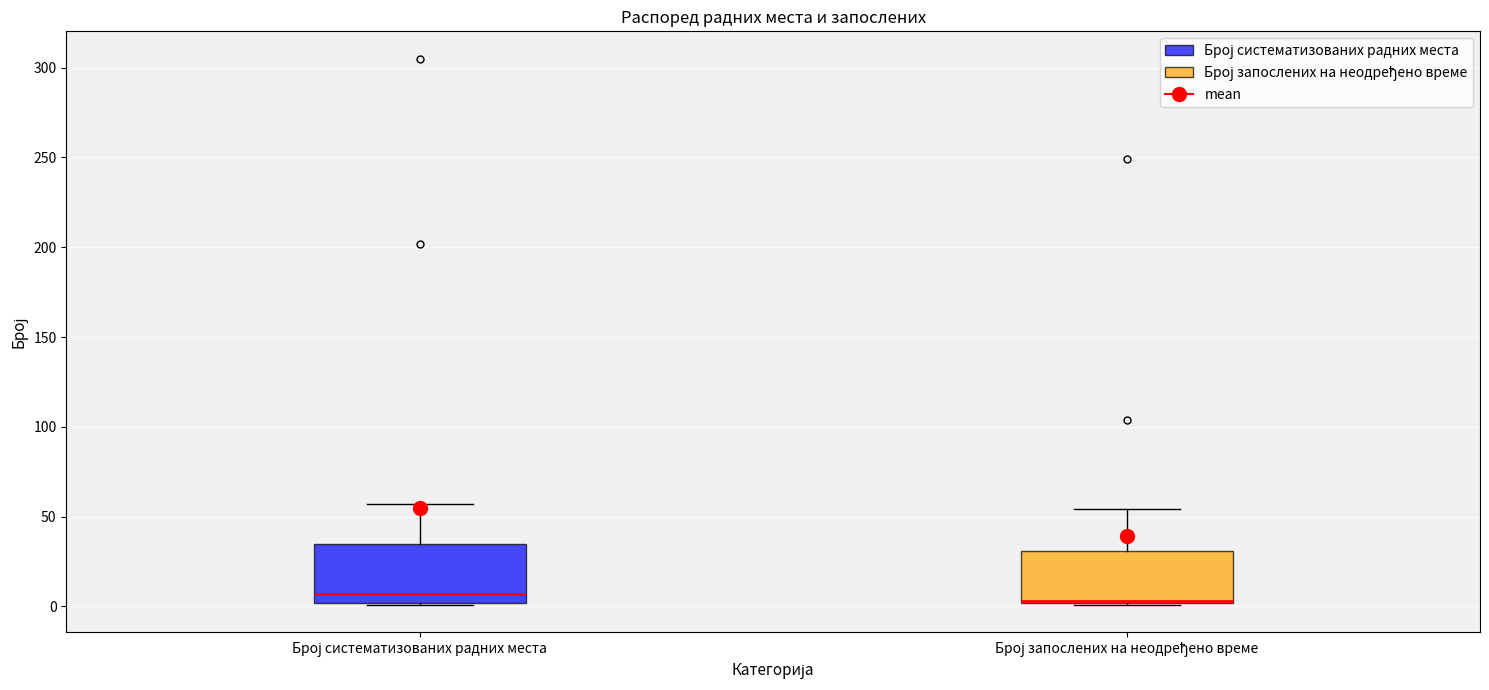

Reading left to right, transcribe this box plot: for each box, give where its median line is, the range the box spans, and where its two whiskers end, as read against the y-axis. The values are not printed on the chart, so give them approximately, as read against the axis.

Број систематизованих радних места: median 5, box 0 to 35, whiskers 0 to 55
Број запослених на неодређено време: median 5 (drawn on the box's lower edge), box 0 to 30, whiskers 0 to 55